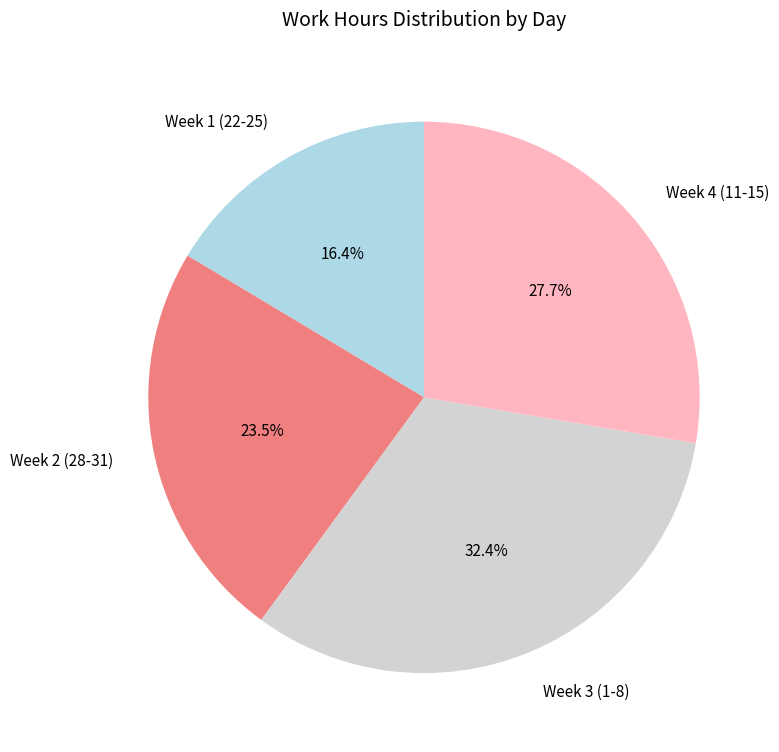

Is there a majority slice in this chart?

No